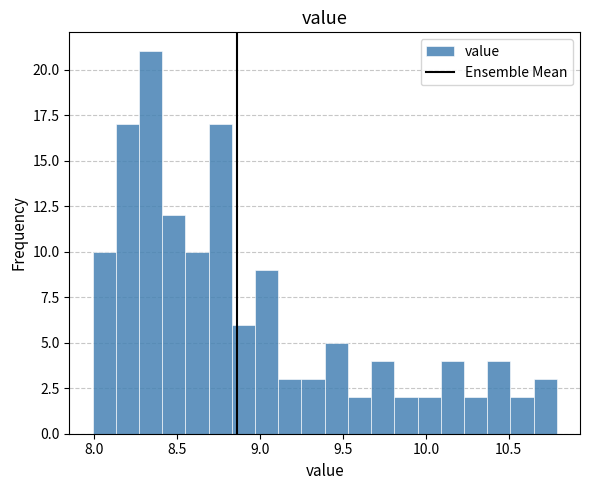

Around what value on the x-axis is the tallest bar? Give the approximate position of its centre, as read against the axis.

8.35